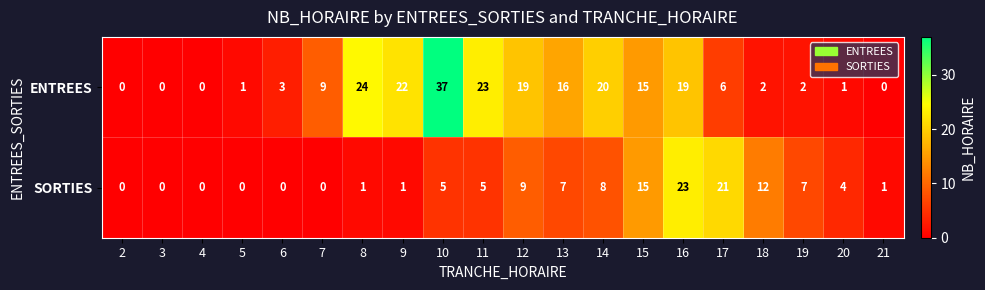

What is the sum of the ENTREES values at 10 and 4?

37